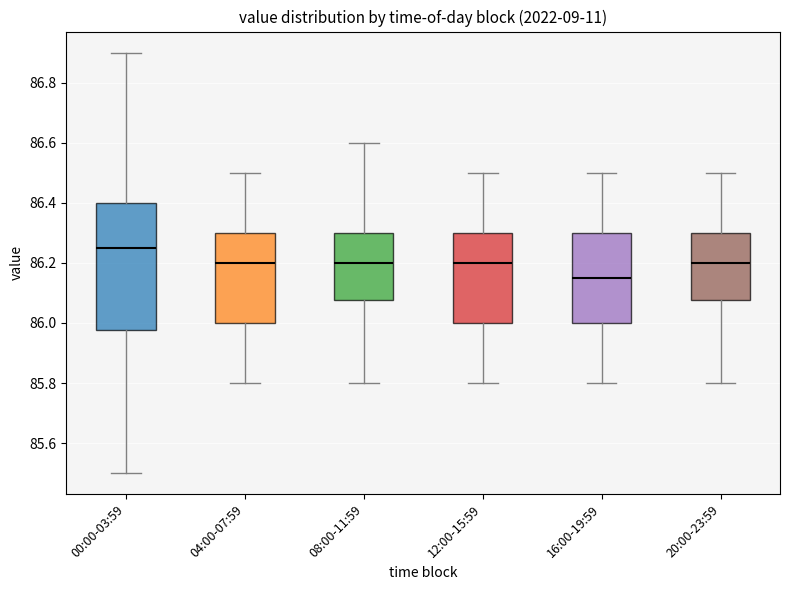

Which box has the lowest median line?

16:00-19:59